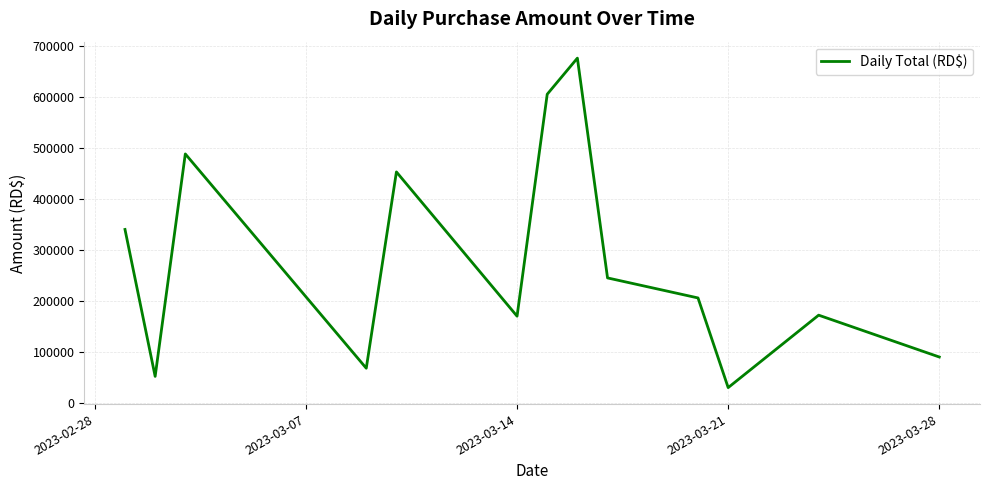

What is the greatest value displayed?

675748.8